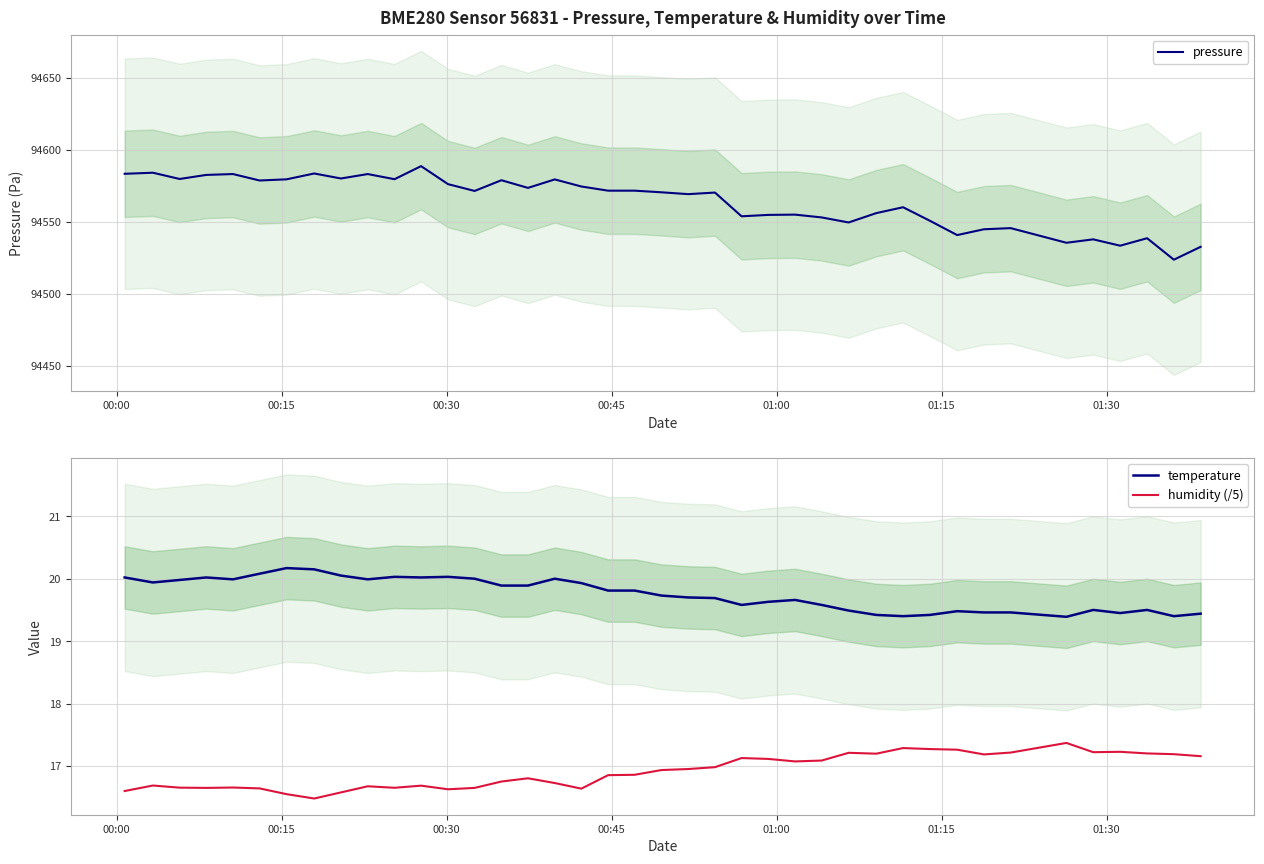

What is the lowest value of the pressure series?

94523.7